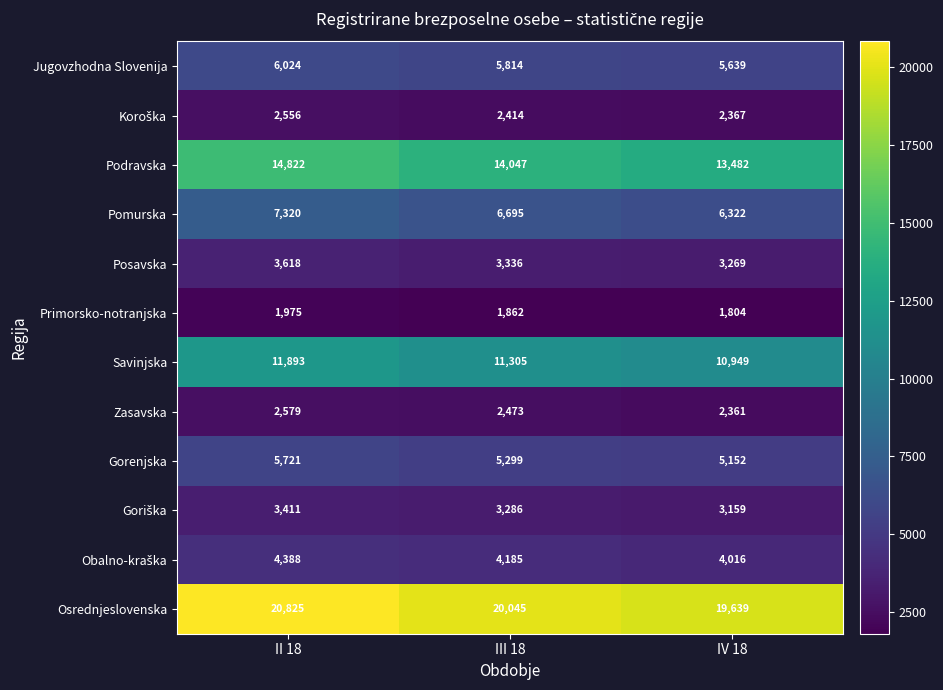

Count the number of categories in the chart.

3